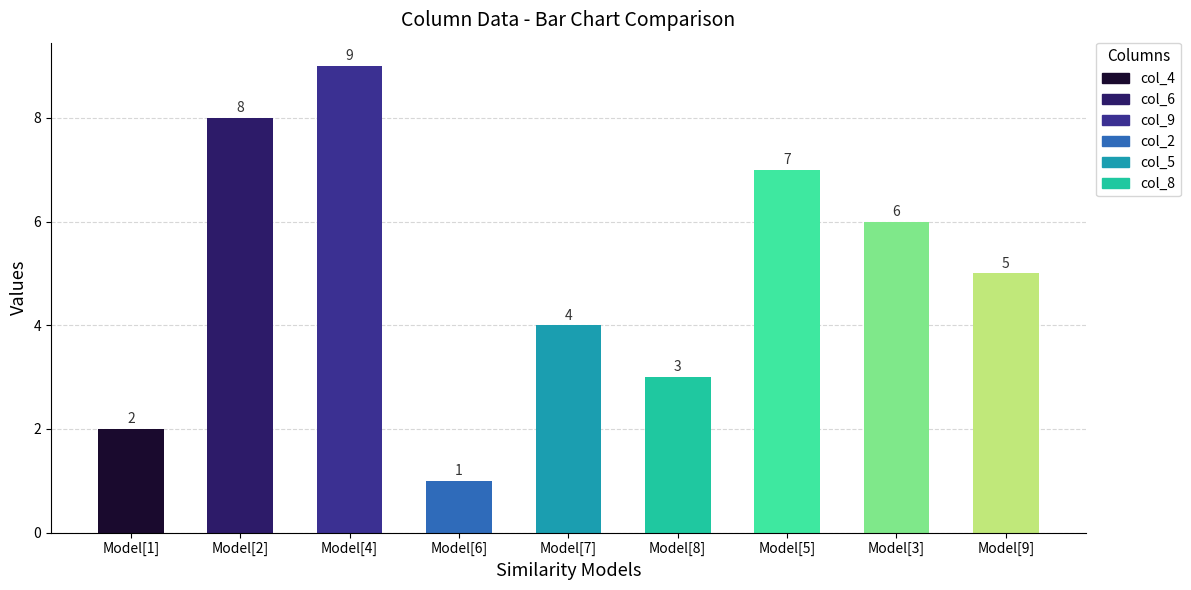

Are the bars horizontal?

No